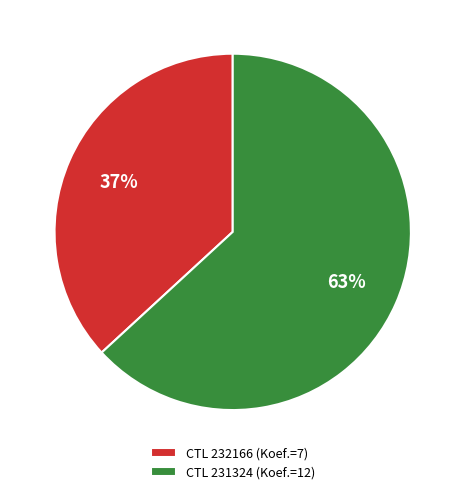

Do CTL 232166 (Koef.=7) and CTL 231324 (Koef.=12) together represent more than half of the pie?

Yes